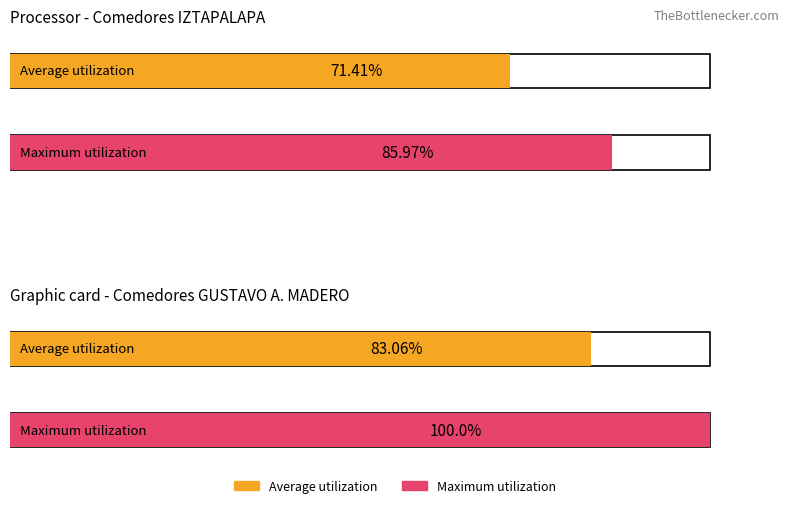

Which series changed the most between IZTAPALAPA and GUSTAVO A. MADERO?

Maximum utilization